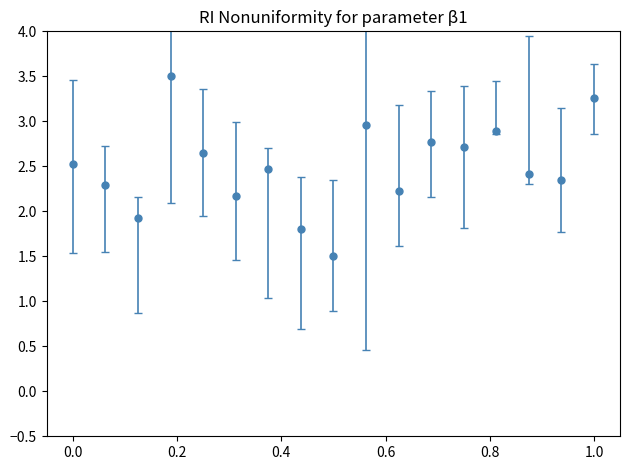

What is the average value?

2.5